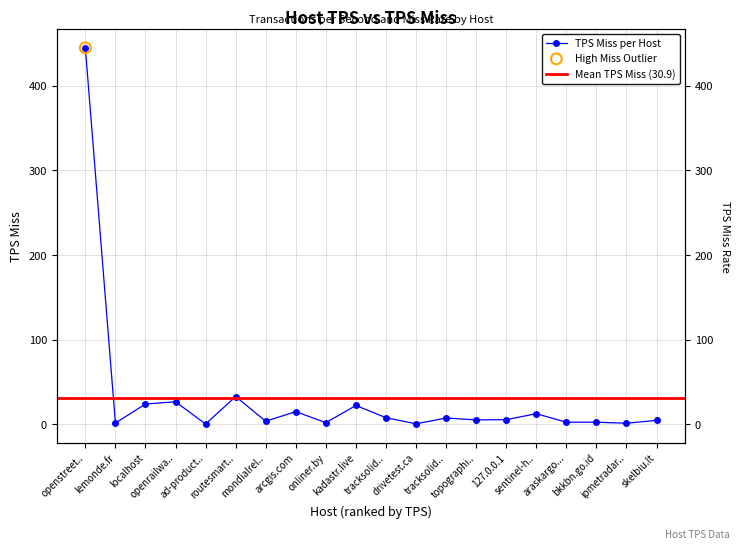

Which has a higher value, ipmetradar.. or skelbiu.lt?

skelbiu.lt